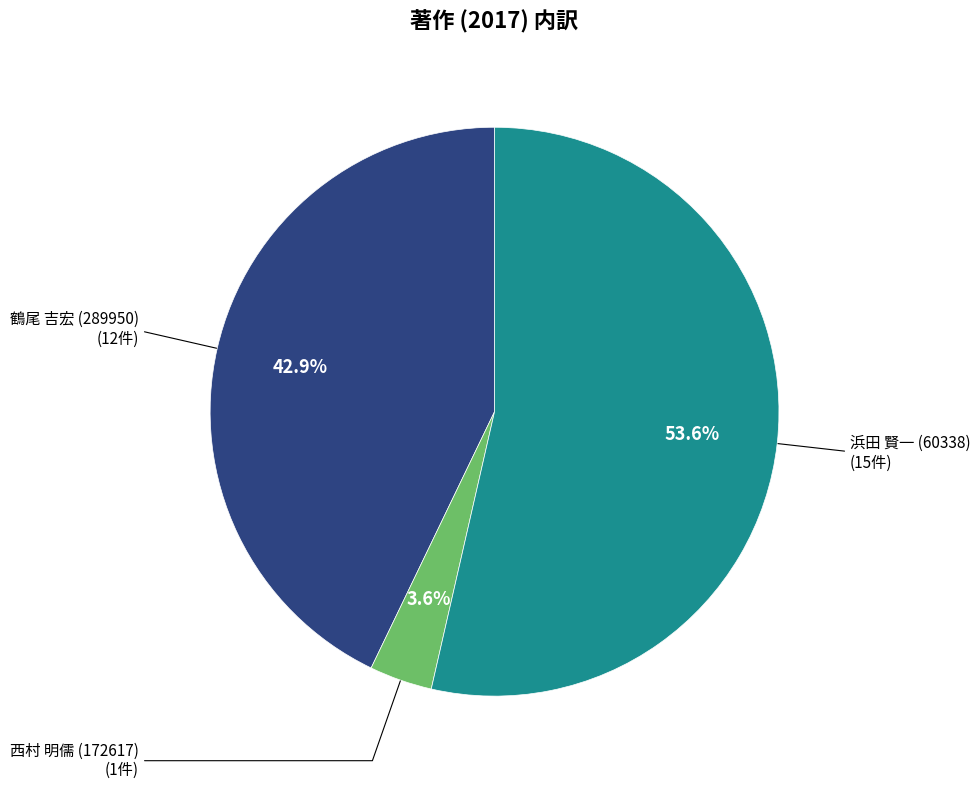

Count the number of slices in the pie.

3